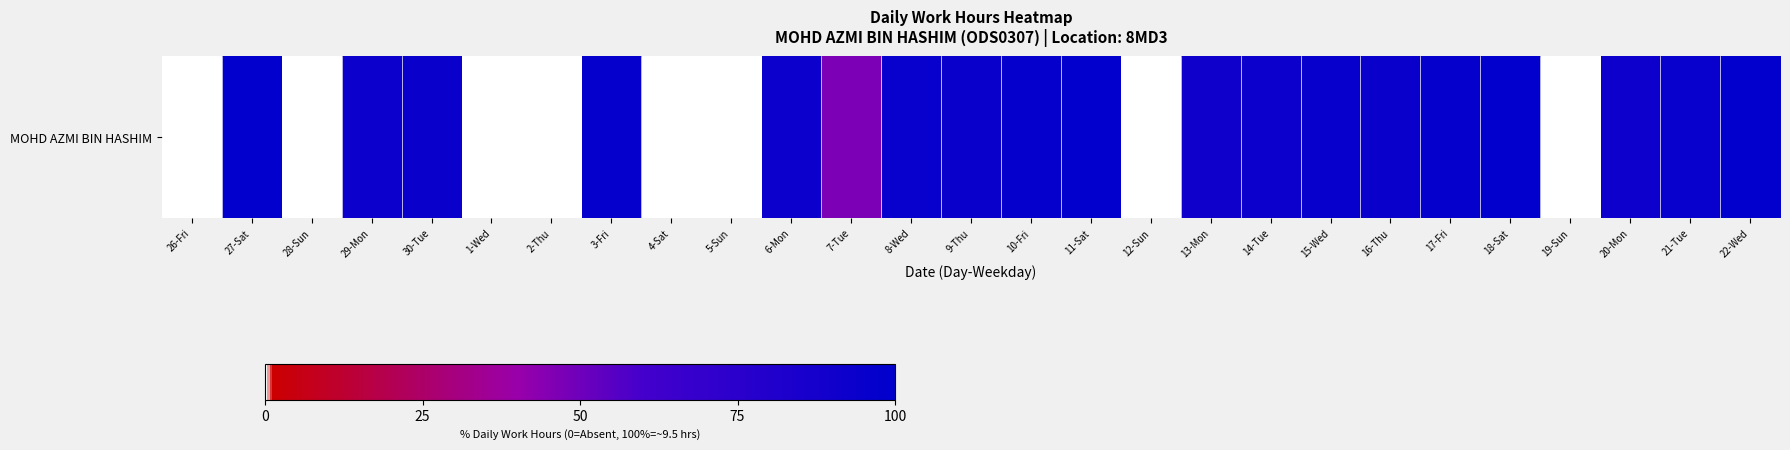

The value at 8-Wed is 52.0. True or false?

False